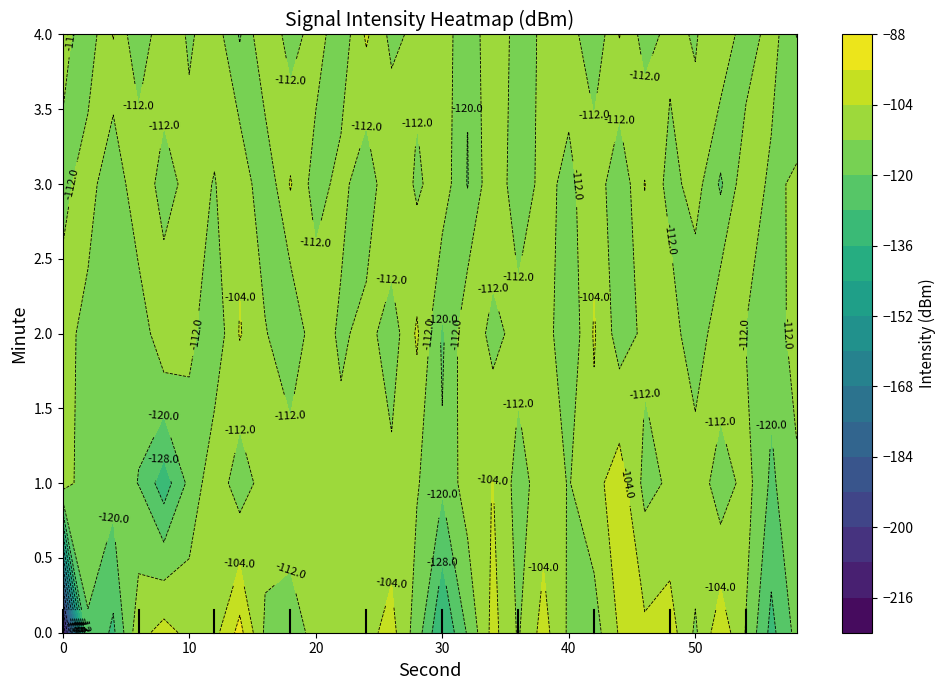

The 2 series shows -108.9 at 12. True or false?

True